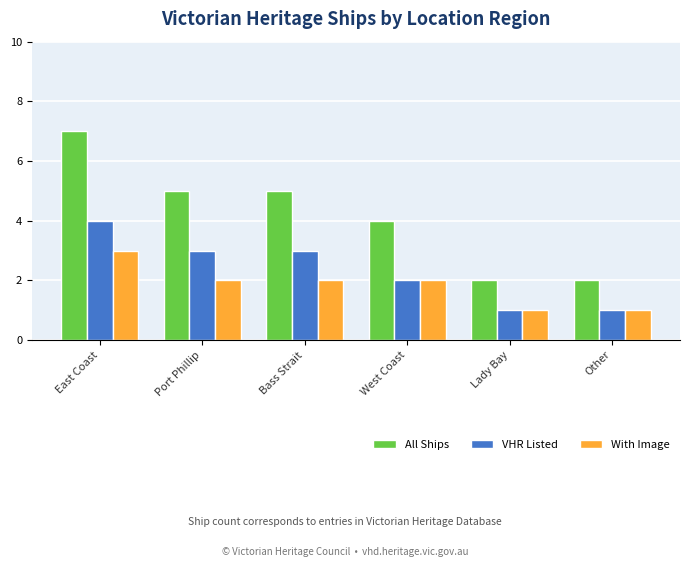

Reading left to right, list all the values displayed in this chart.

All Ships: East Coast=7	Port Phillip=5	Bass Strait=5	West Coast=4	Lady Bay=2	Other=2
VHR Listed: East Coast=4	Port Phillip=3	Bass Strait=3	West Coast=2	Lady Bay=1	Other=1
With Image: East Coast=3	Port Phillip=2	Bass Strait=2	West Coast=2	Lady Bay=1	Other=1